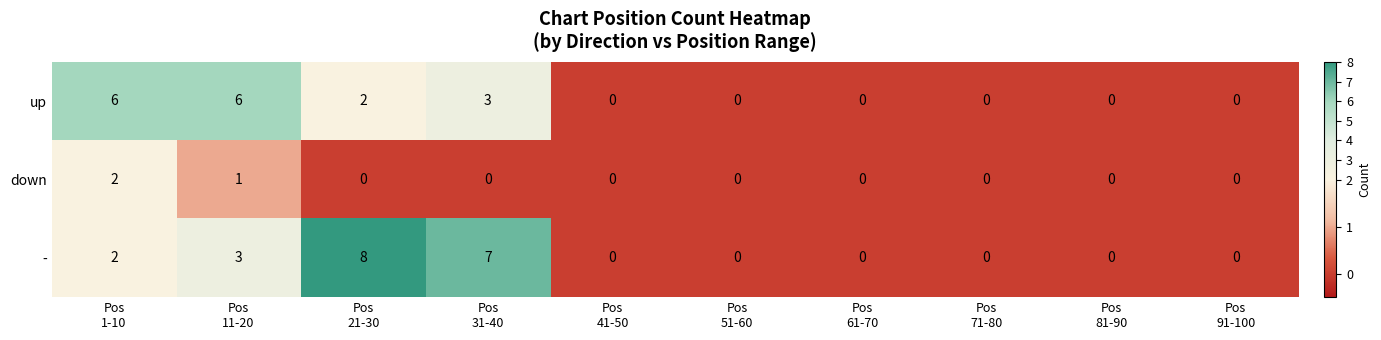

Which series changed the most between Pos
11-20 and Pos
71-80?

up